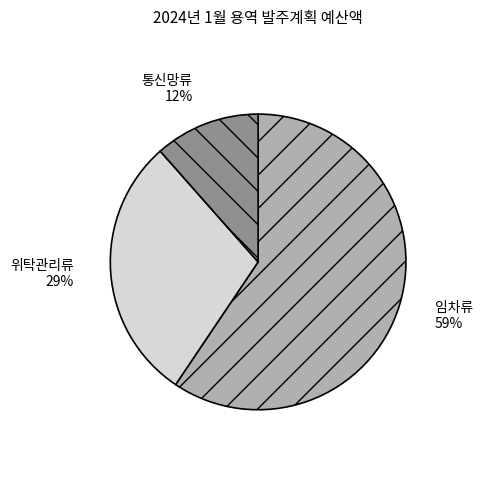

To the nearest percent, what is the average slice percentage?

33%